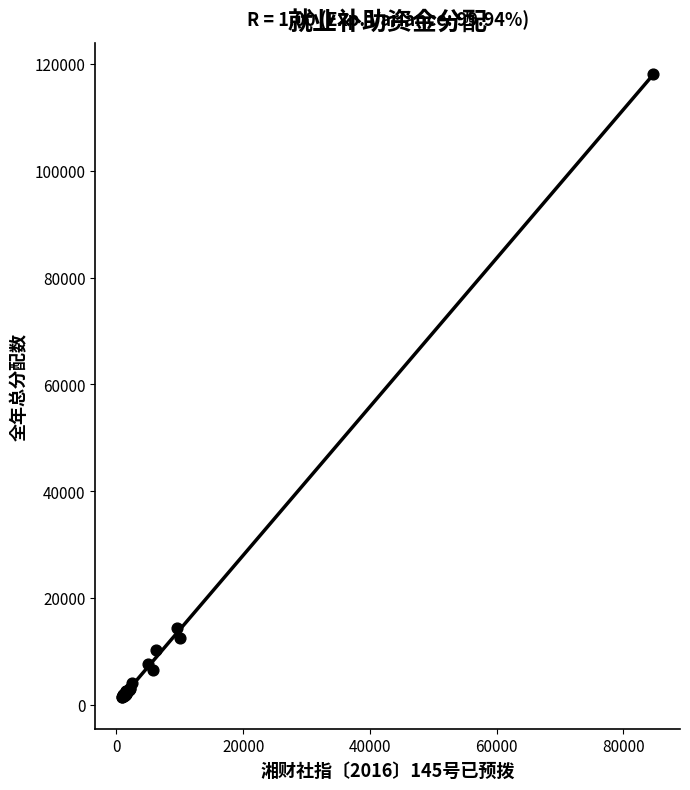

What Y value in the scatter plot is closest to 59781?

14444.0